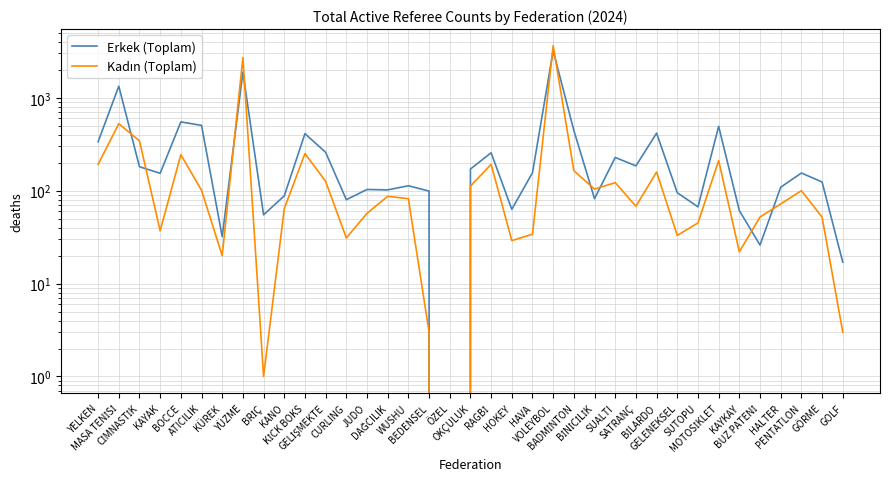

At which label is Kadın (Toplam) closest to 1822?

YÜZME